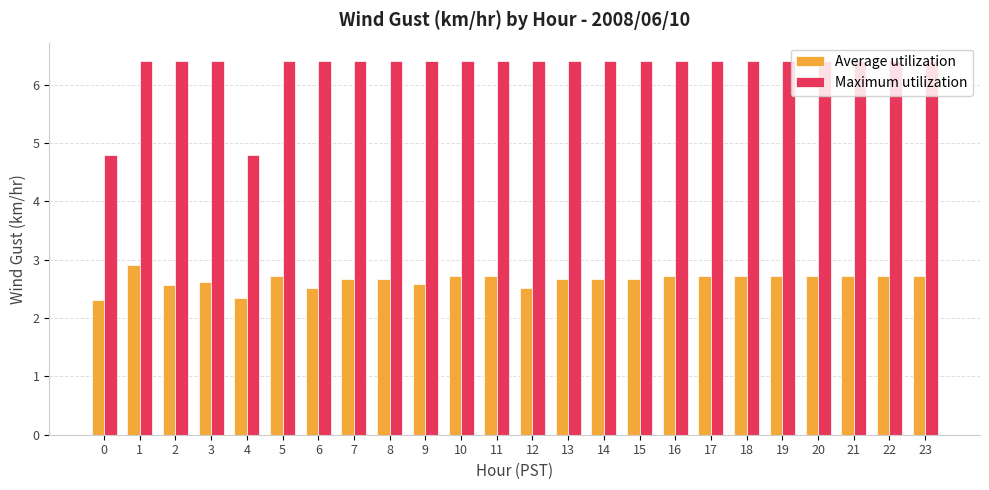

What is the difference between the Average utilization values at 14 and 5?

0.1